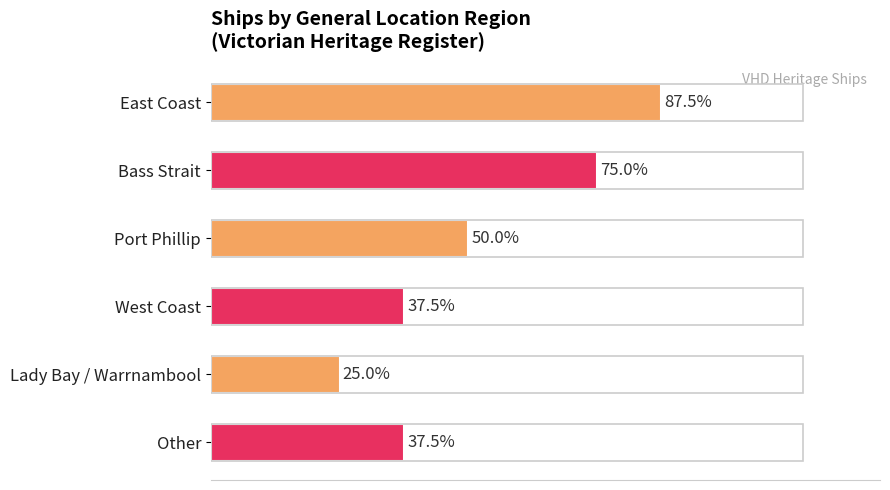

Does the chart contain any negative values?

No